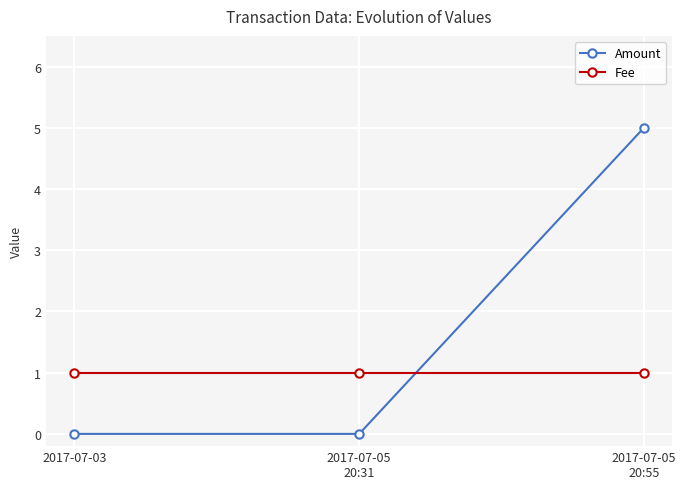

Which series changed the most between 2017-07-05
20:31 and 2017-07-05
20:55?

Amount